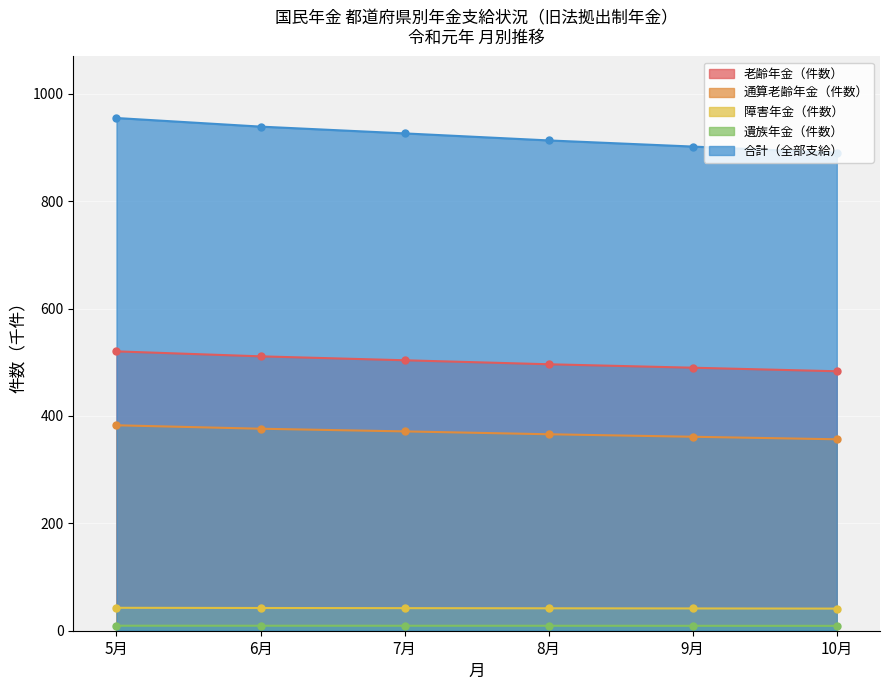

At how many categories does at least one series exceed 729?

6